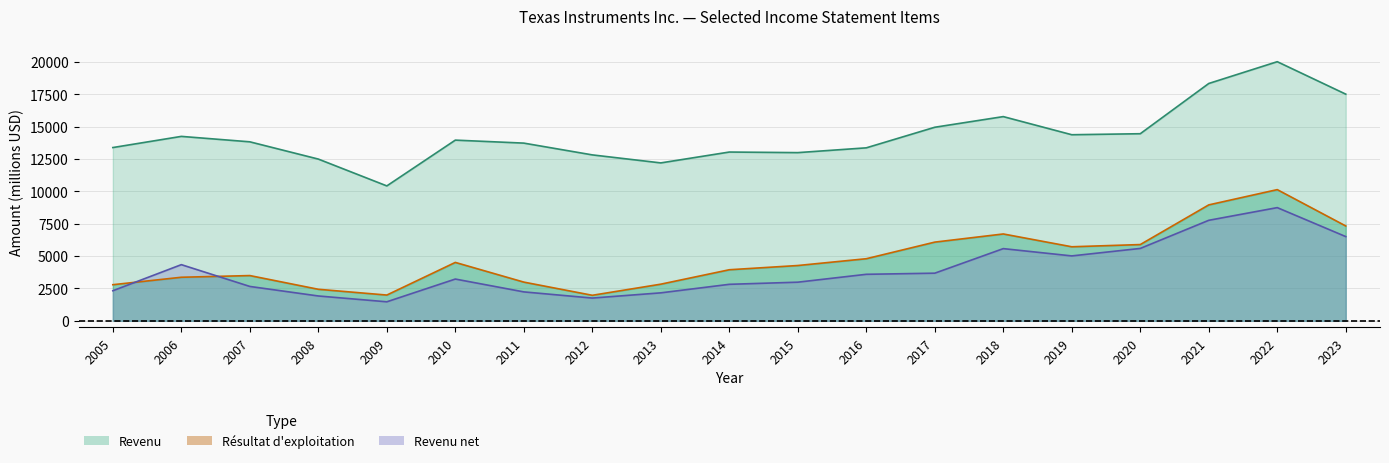

What is the value of the Revenu net point at the 13th from the left?

3682